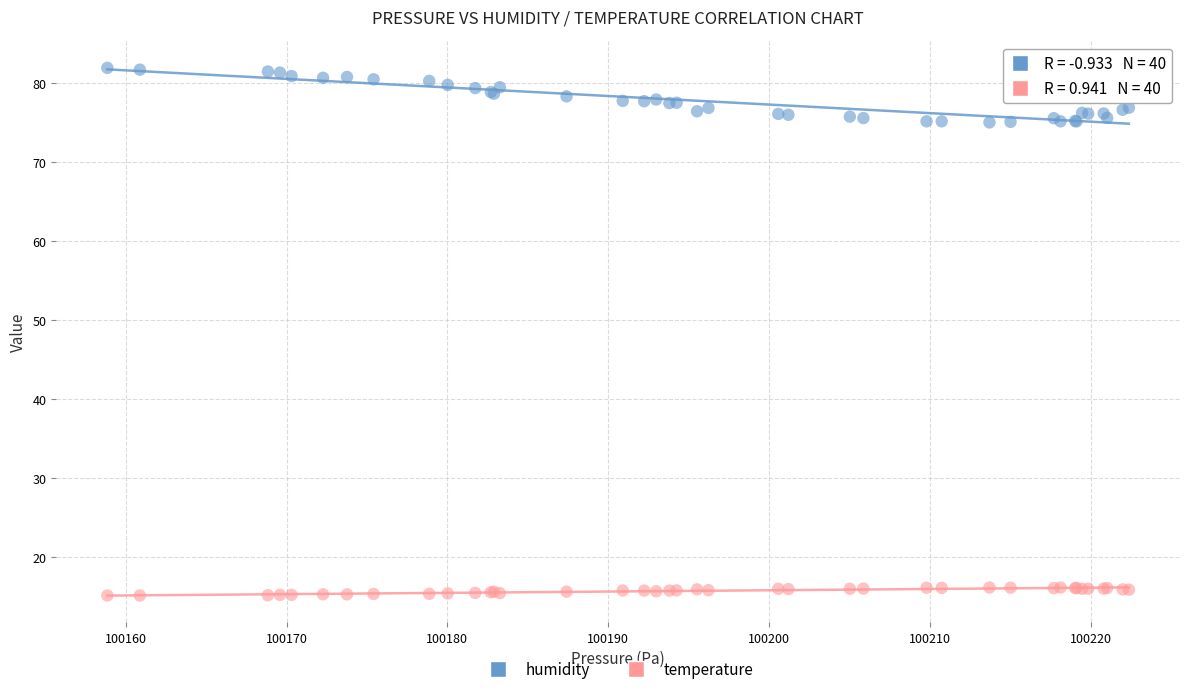

Which series reaches the minimum Y coordinate?

temperature